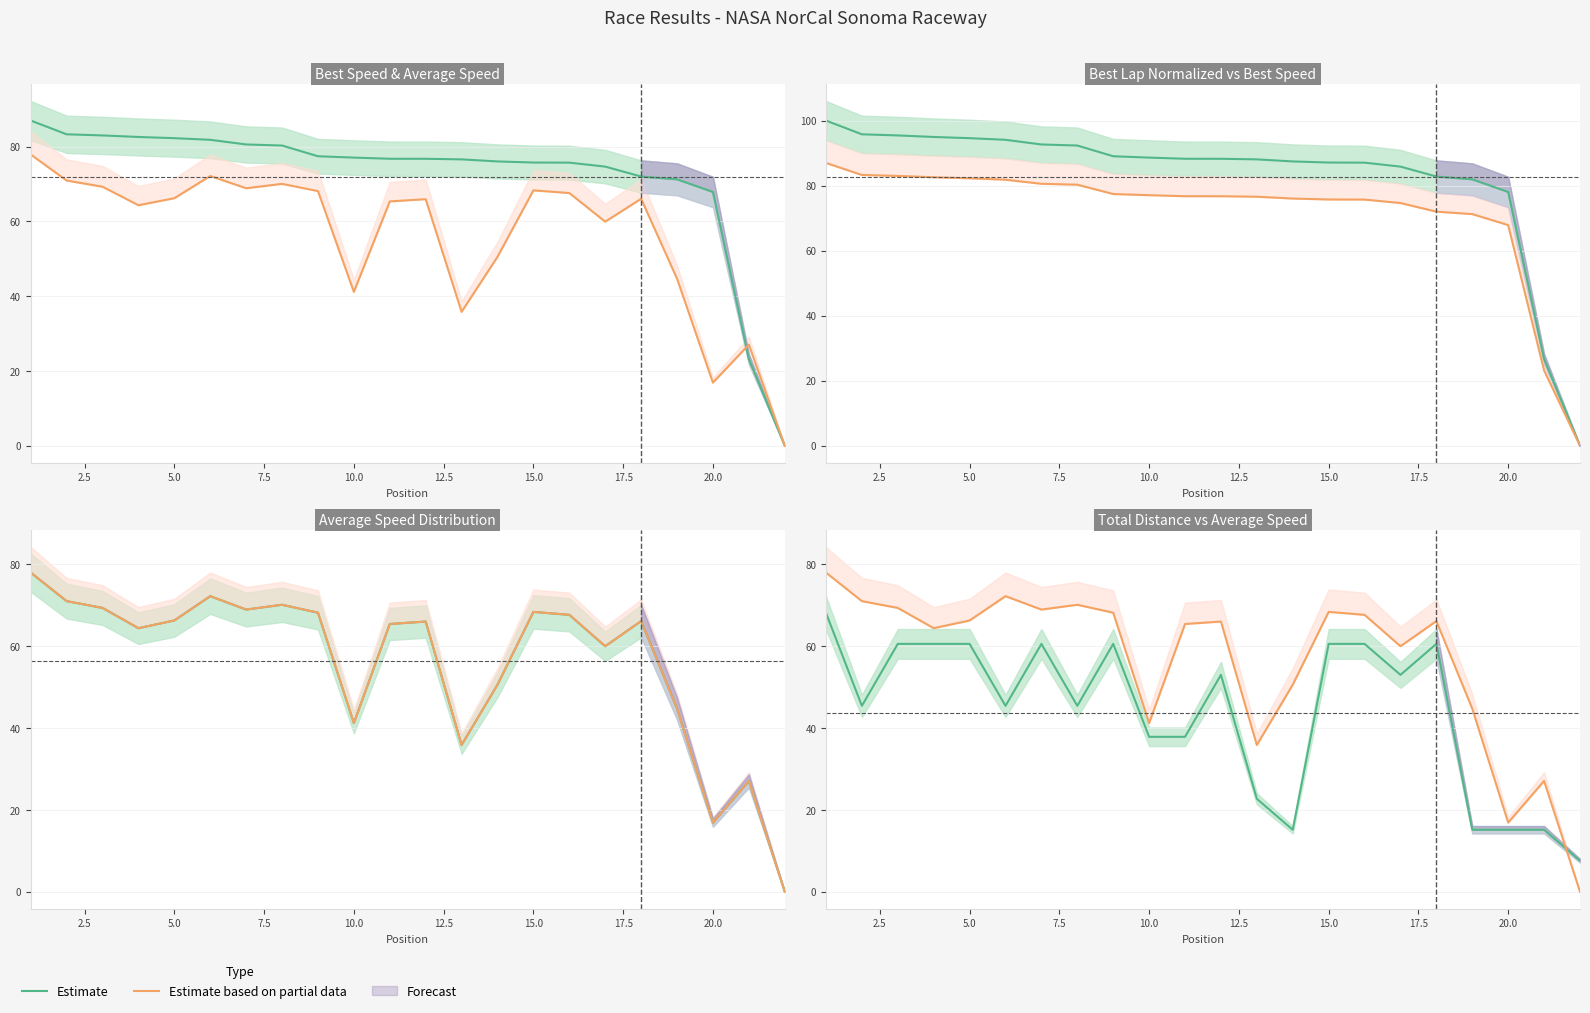

List the series in order of their peak value, highest first.

Estimate based on partial data, Estimate